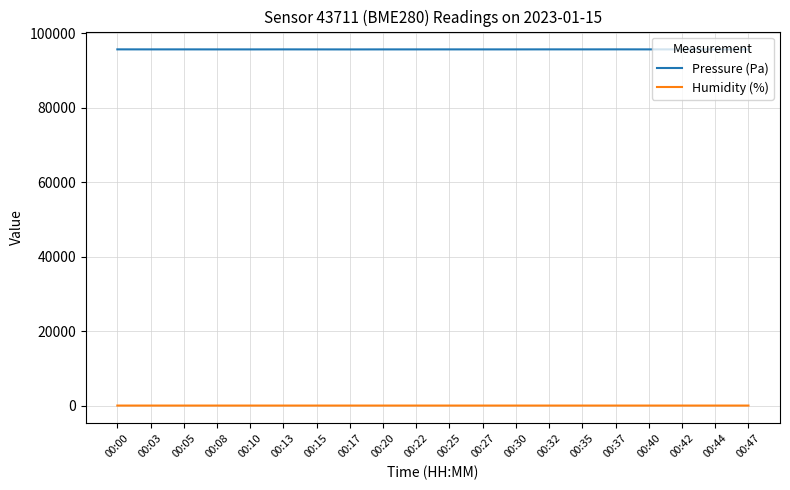

What is the sum of the Pressure (Pa) values at 00:13 and 00:10?

191227.8